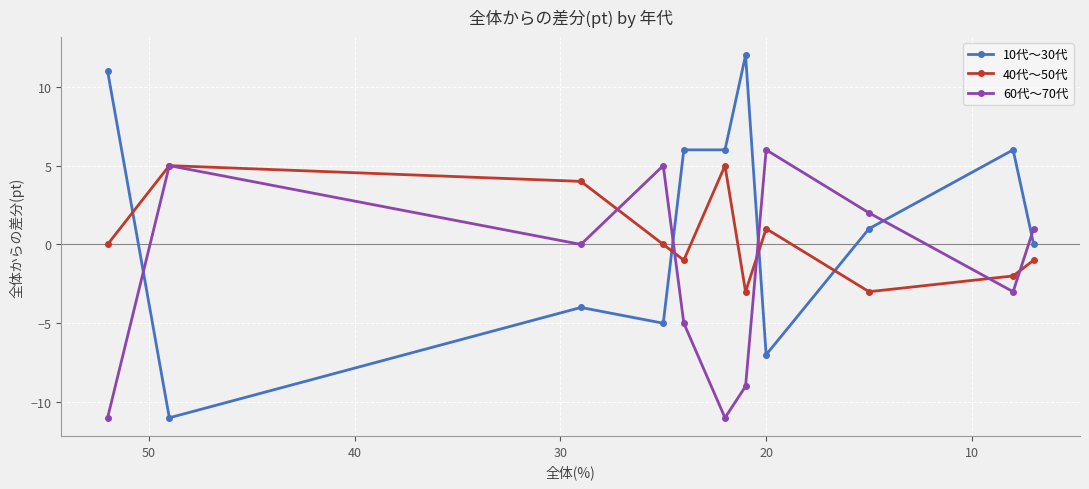

Which series has the largest total across all categories?

10代～30代